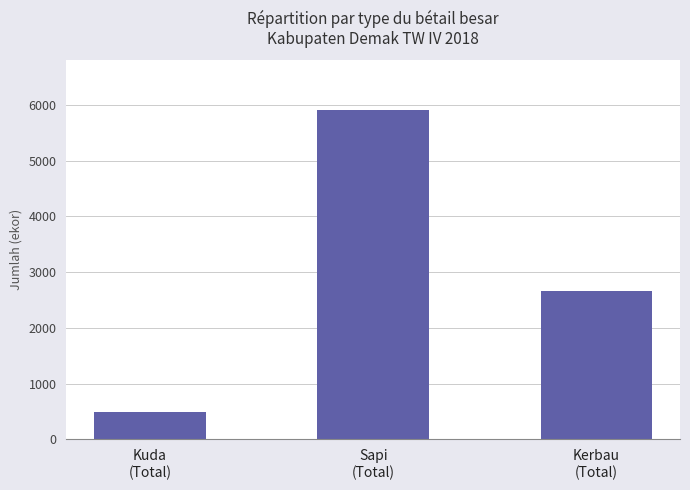

Where is the data nearest to the value 3203?

Kerbau
(Total)